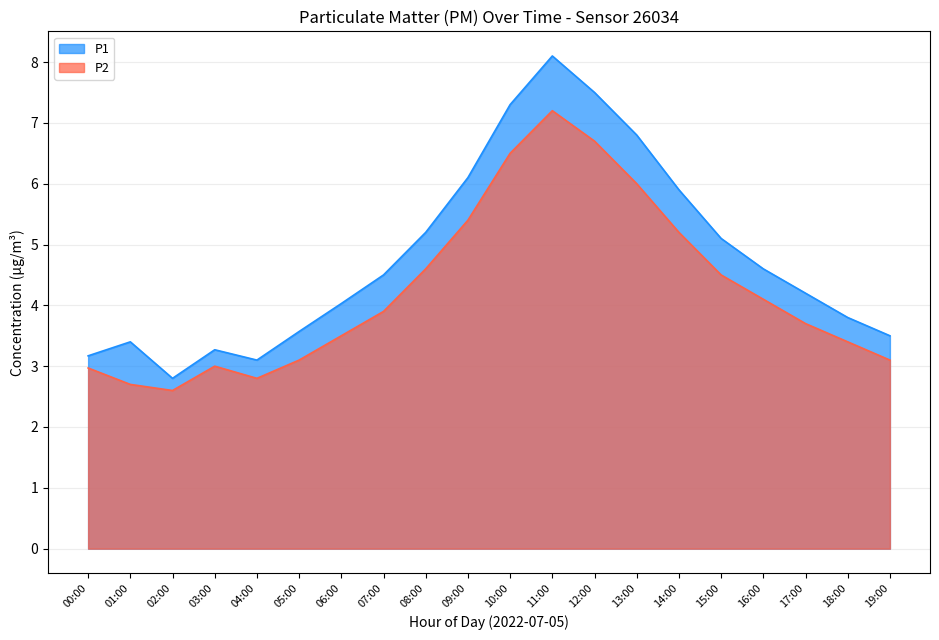

At which category does P1 reach its first local valley?

02:00